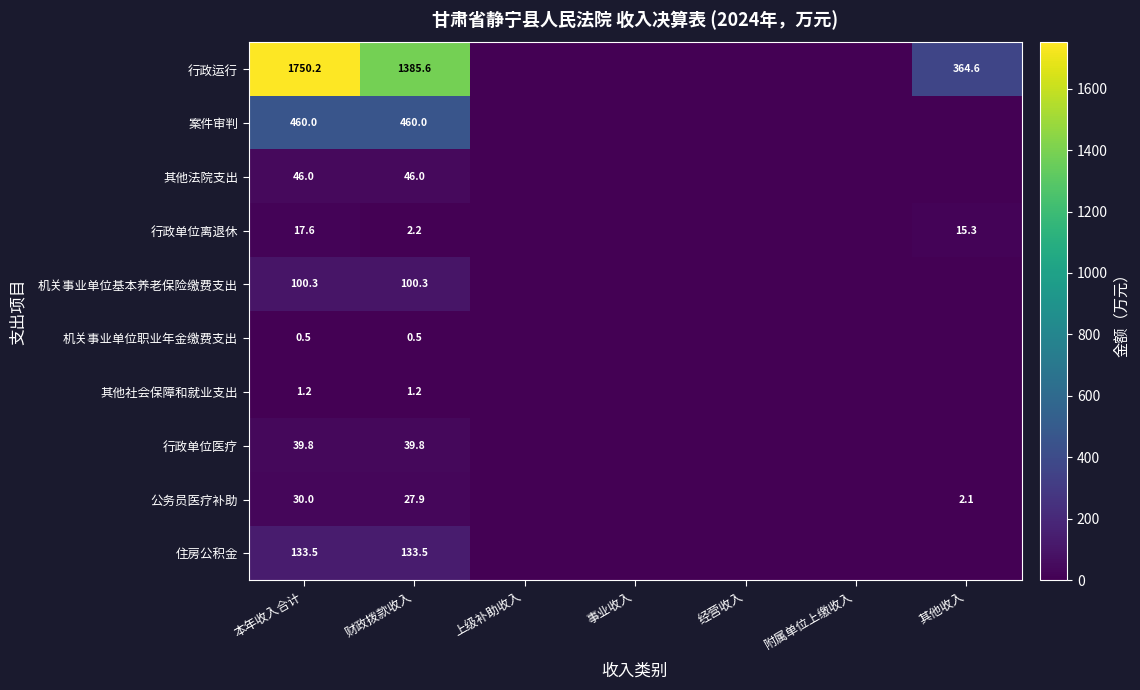

The value of 公务员医疗补助 at 财政拨款收入 is 27.9. True or false?

True